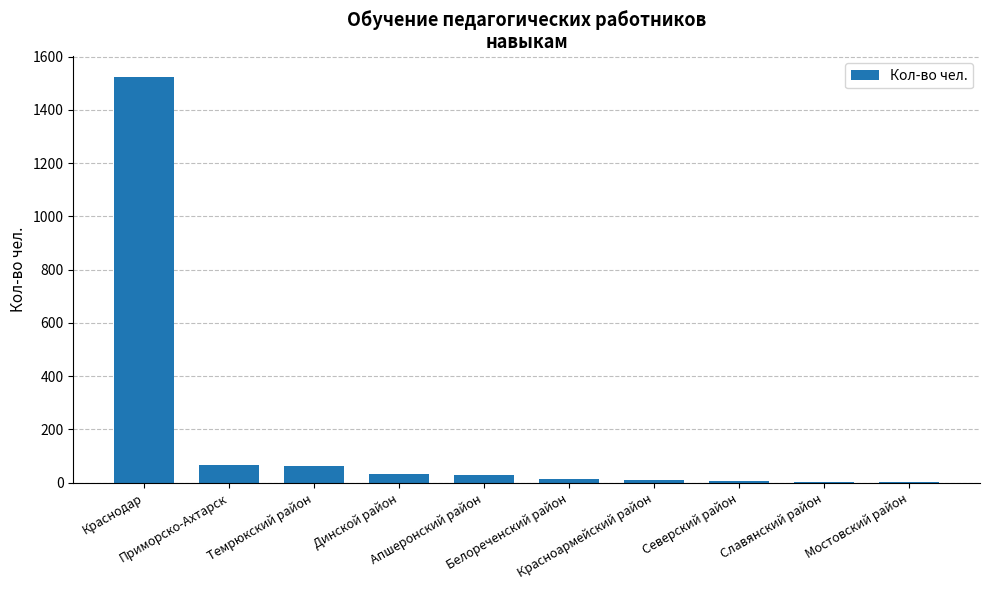

What is the greatest value displayed?

1525